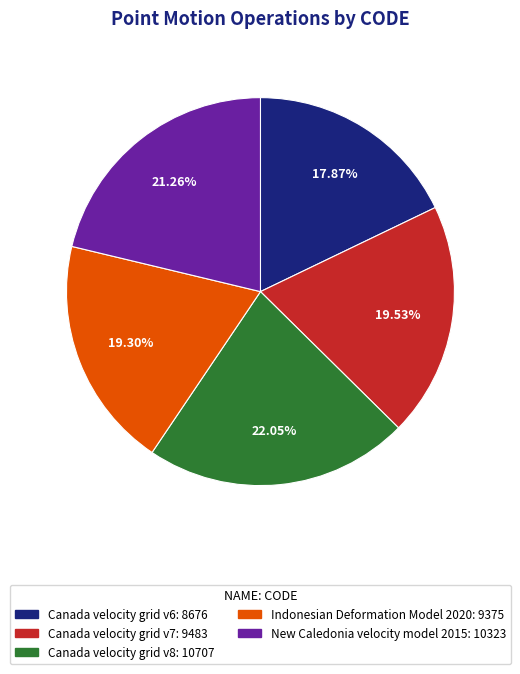

What percentage is the Canada velocity grid v8 slice, to the nearest percent?

22%